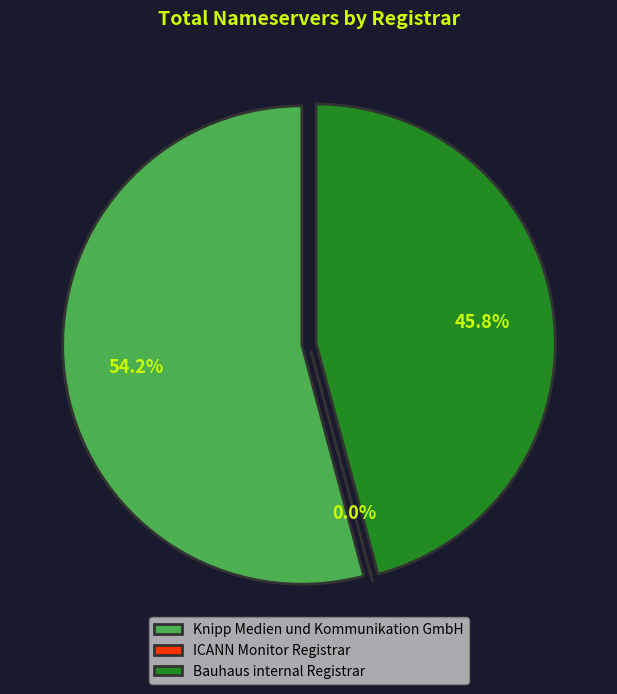

Combined, do Bauhaus internal Registrar and ICANN Monitor Registrar account for over 50%?

No